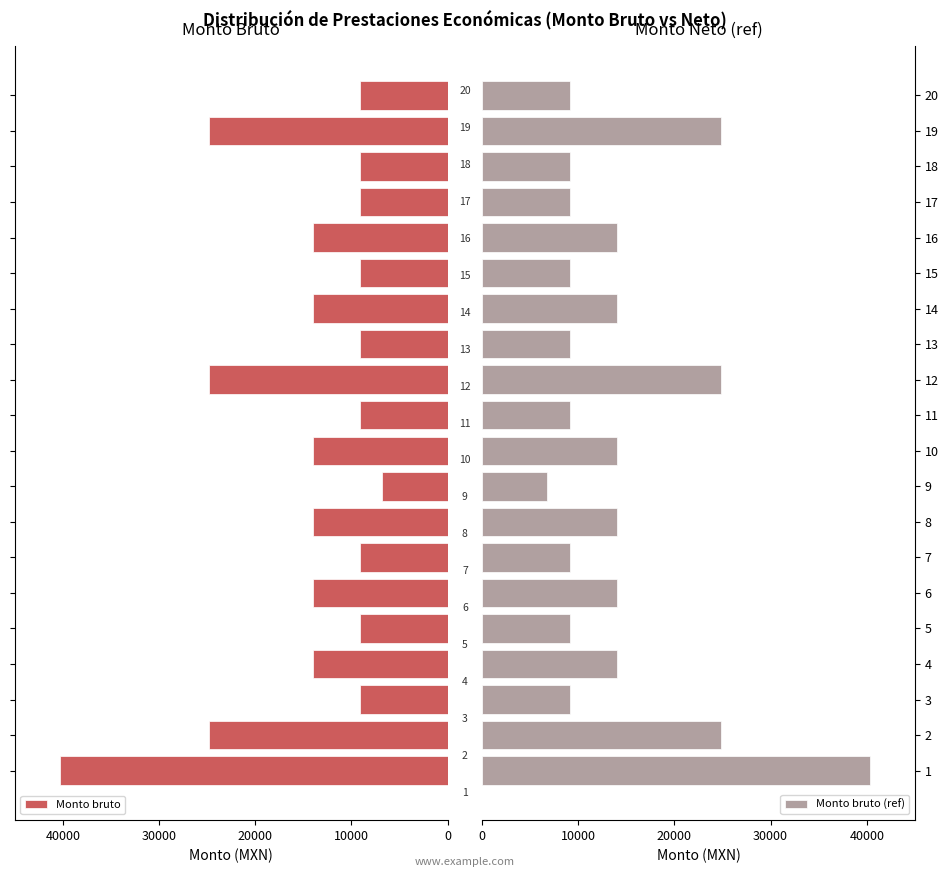

What is the difference between the second highest and minimum values in the Monto bruto (ref) series?

18060.0